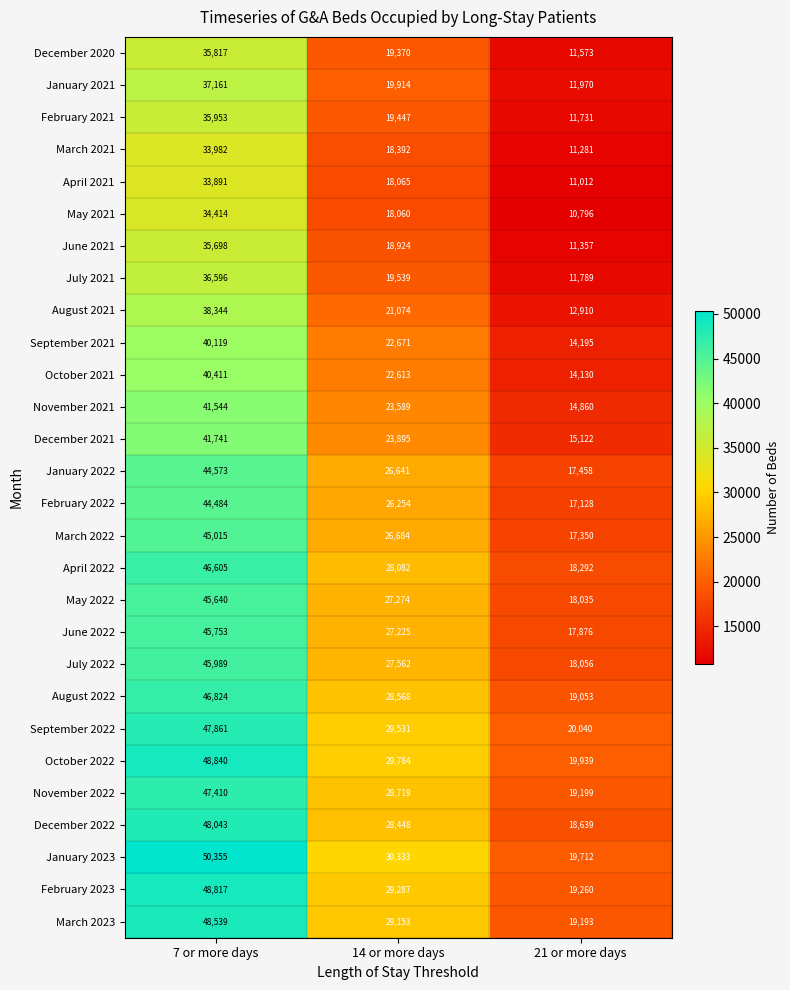

Is it true that March 2023 equals 83540 at 7 or more days?

False